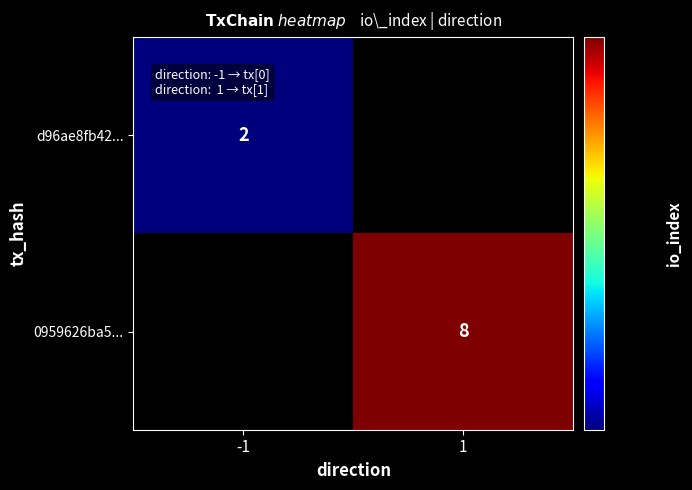

The value of d96ae8fb42... at -1 is 3. True or false?

False